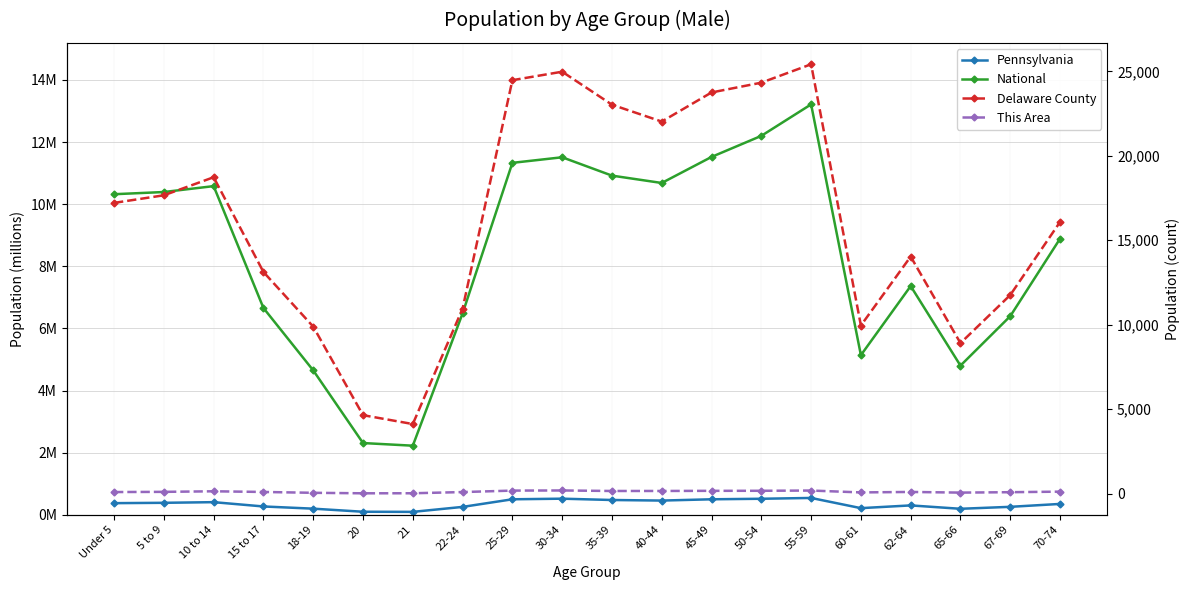

What is the difference between the maximum and minimum values in the This Area series?

168.0